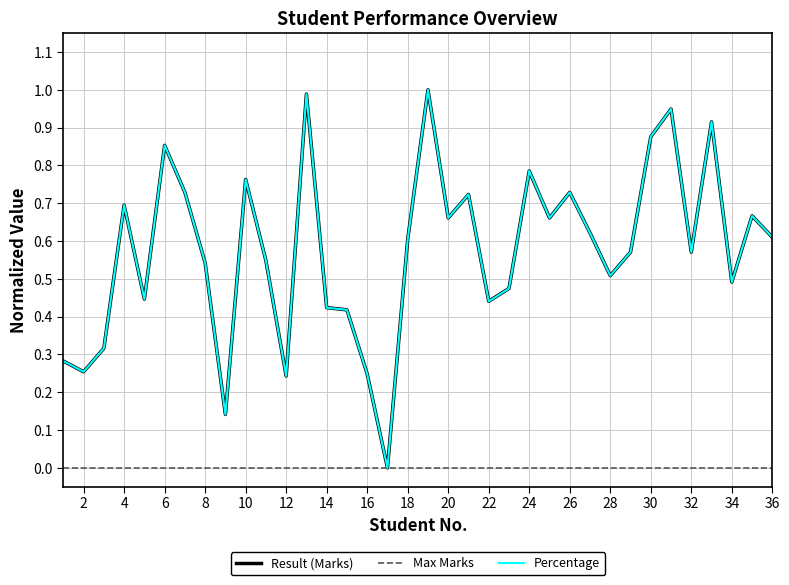

Which series has the largest range (max minus min)?

Result (Marks)